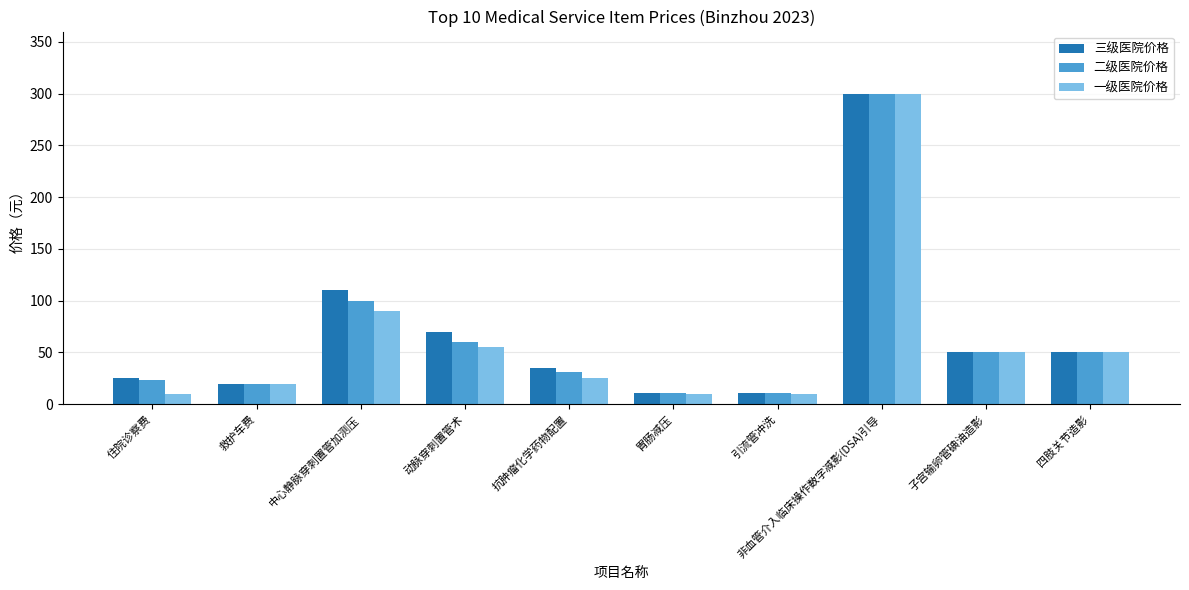

What is the spread (max minus min) of values at 中心静脉穿刺置管加测压?

20.0